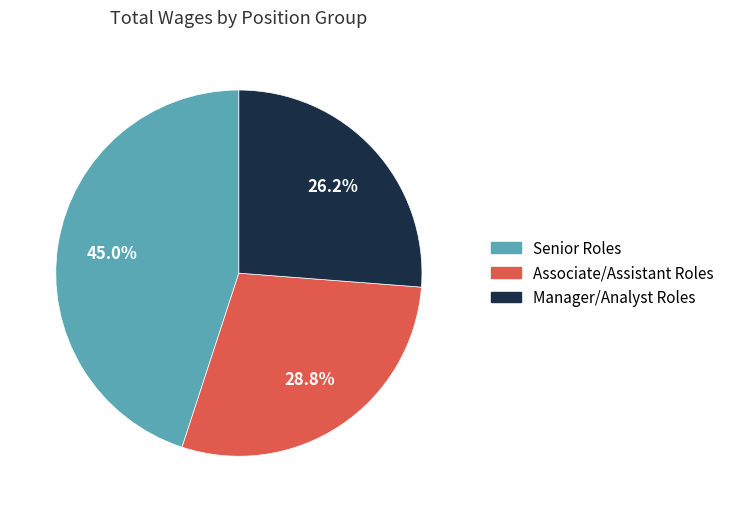

Which has a higher value, Manager/Analyst Roles or Senior Roles?

Senior Roles